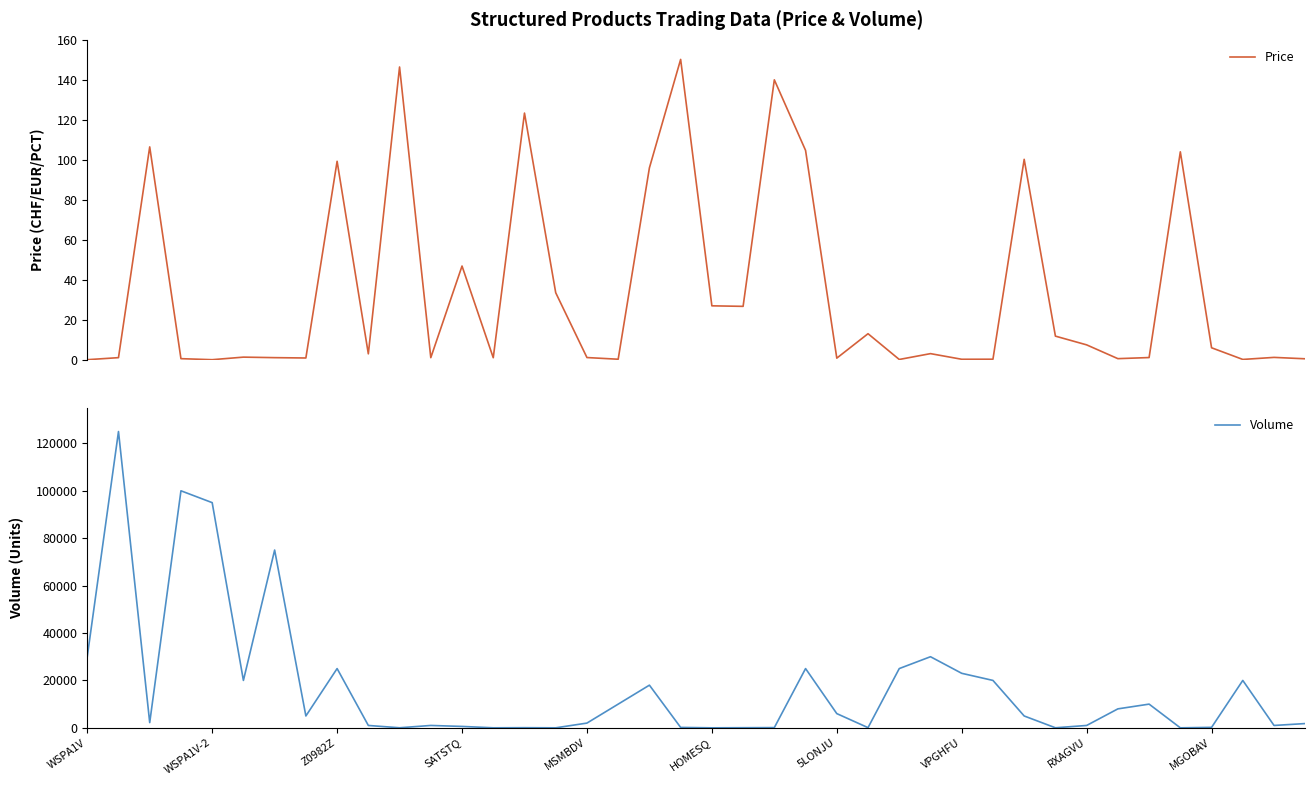

What position from the left is 15?

16